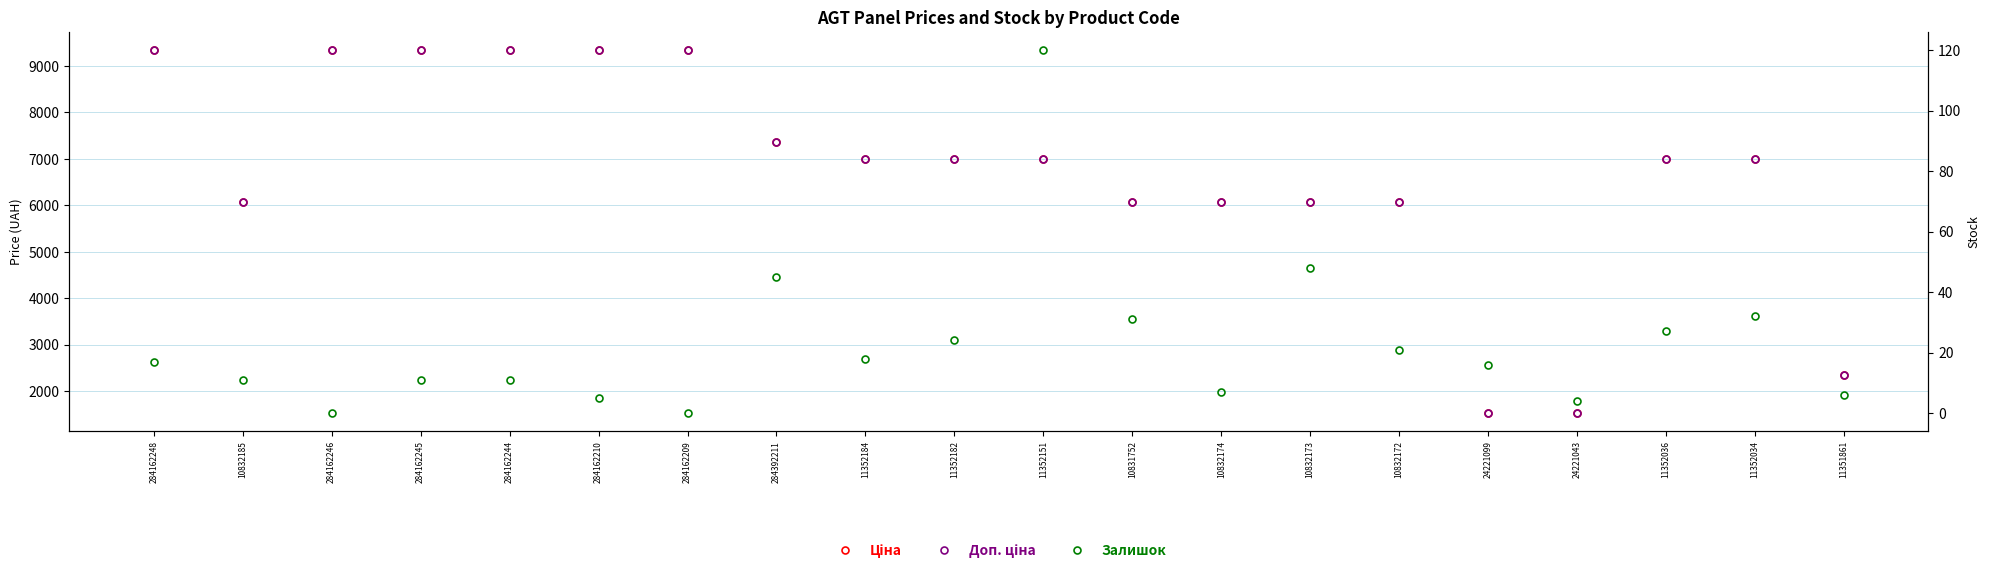

Where is Доп. ціна nearest to the value 5434?

10832185